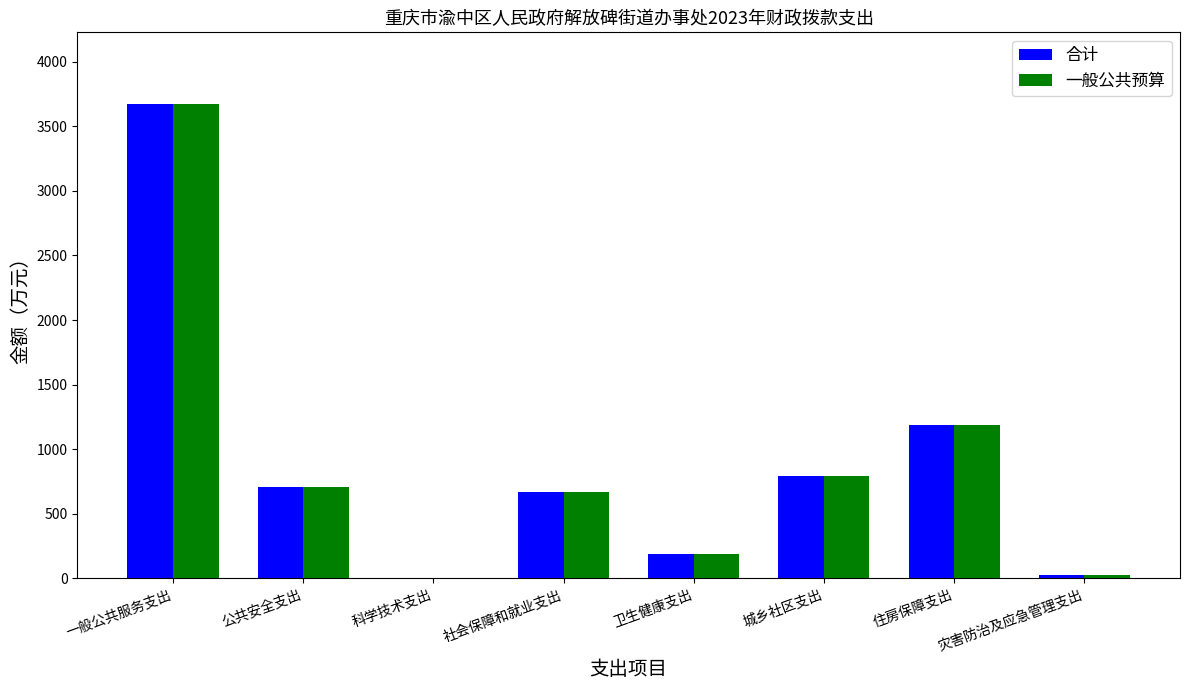

Read the 一般公共预算 value at 社会保障和就业支出.

667.7